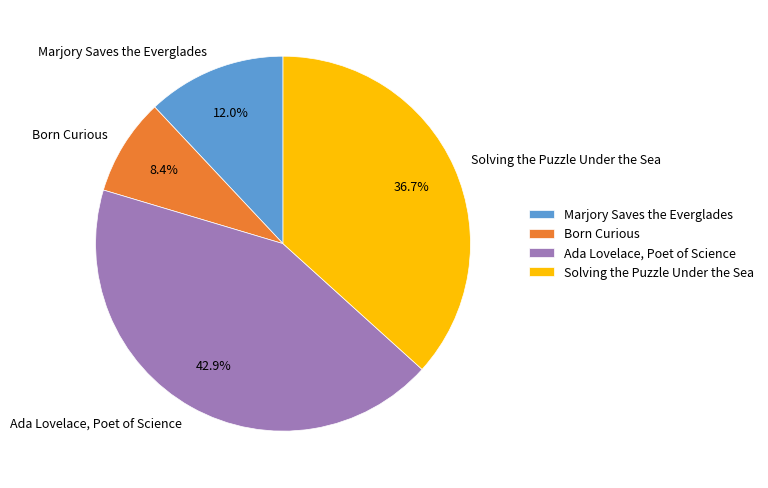

Does Solving the Puzzle Under the Sea represent more than half of the total?

No